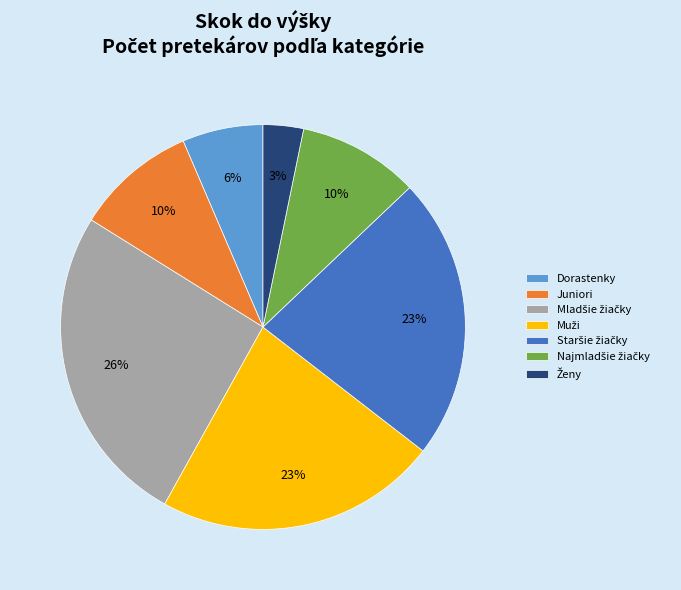

How many segments does this pie chart have?

7